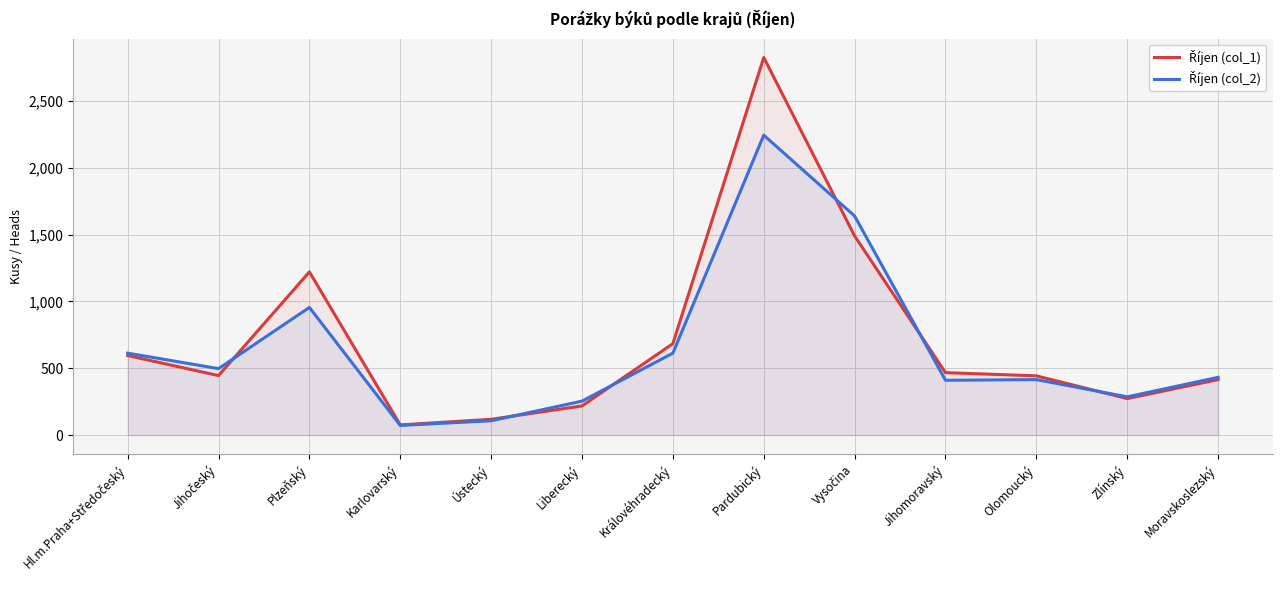

What is the difference between the Říjen (col_2) values at Vysočina and Moravskoslezský?

1207